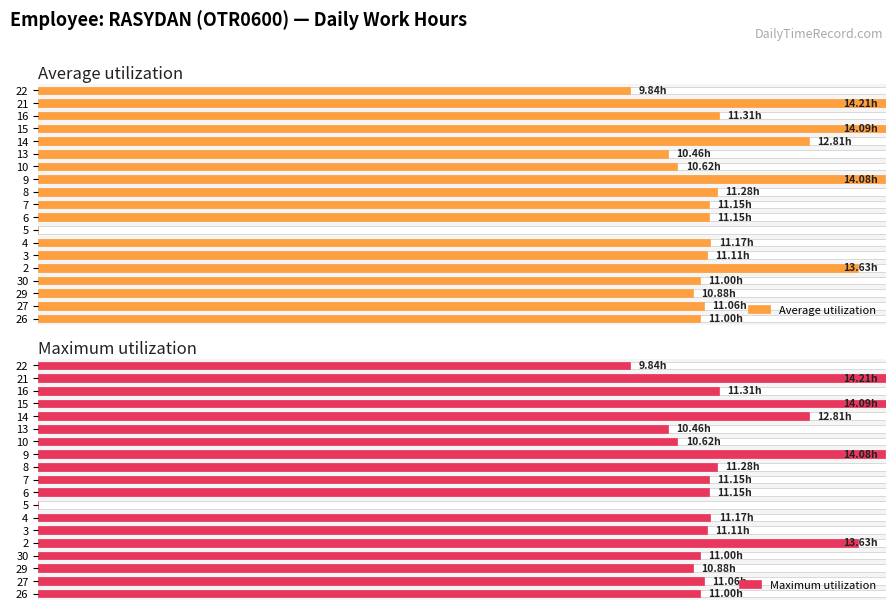

How many groups of bars are there?

19